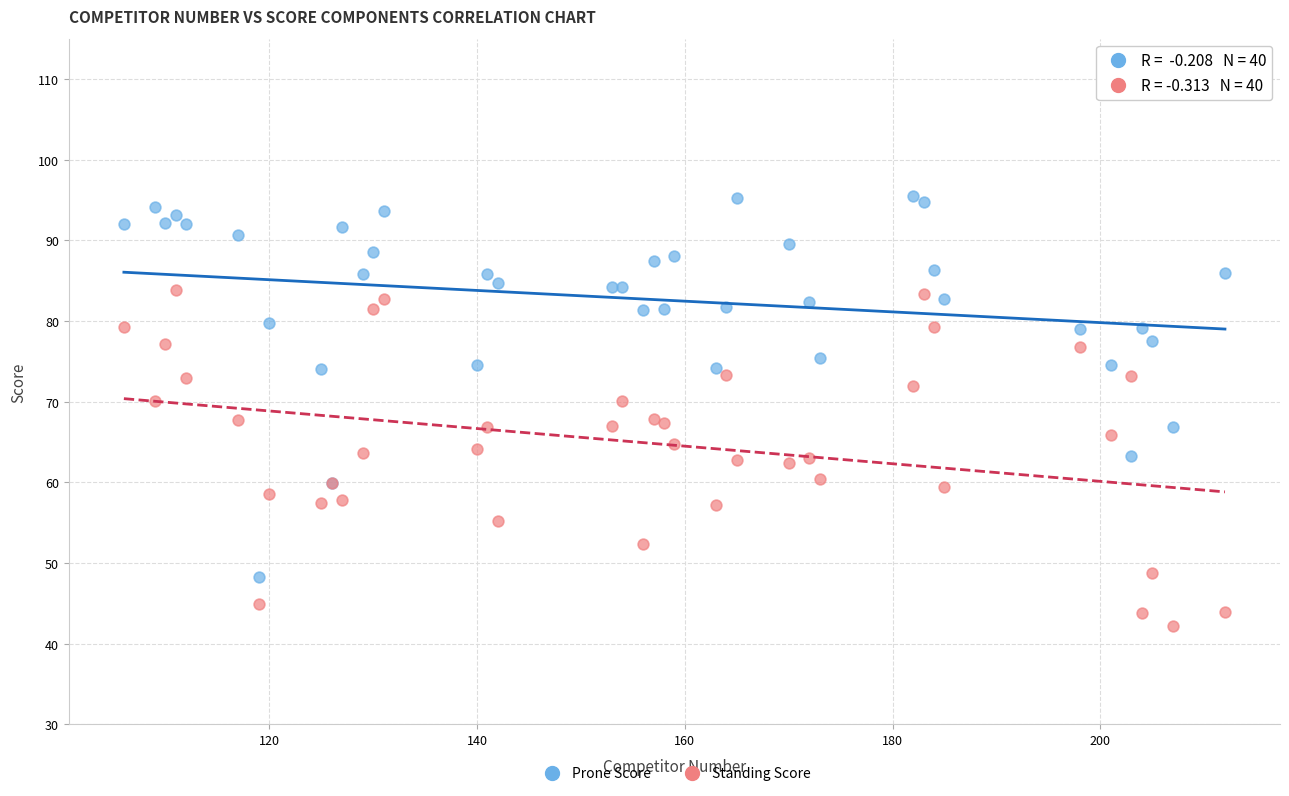

What are all the series names shown in the legend?

Prone Score, Standing Score